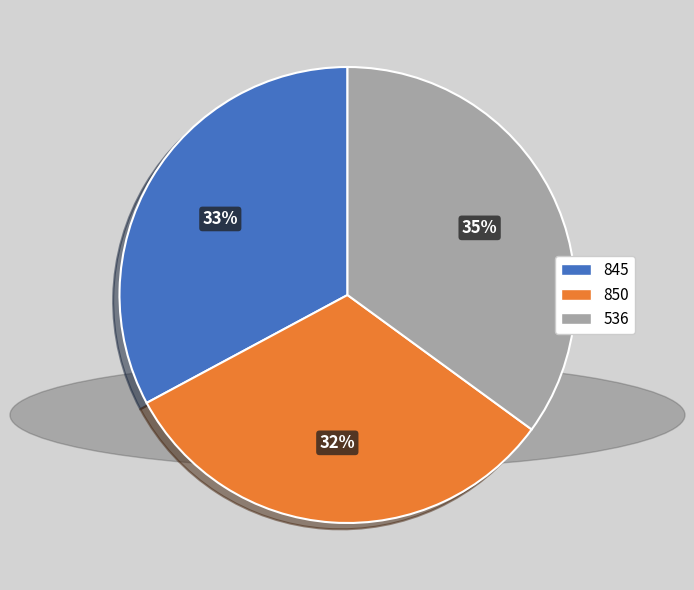

Do 850 and 845 together represent more than half of the pie?

Yes